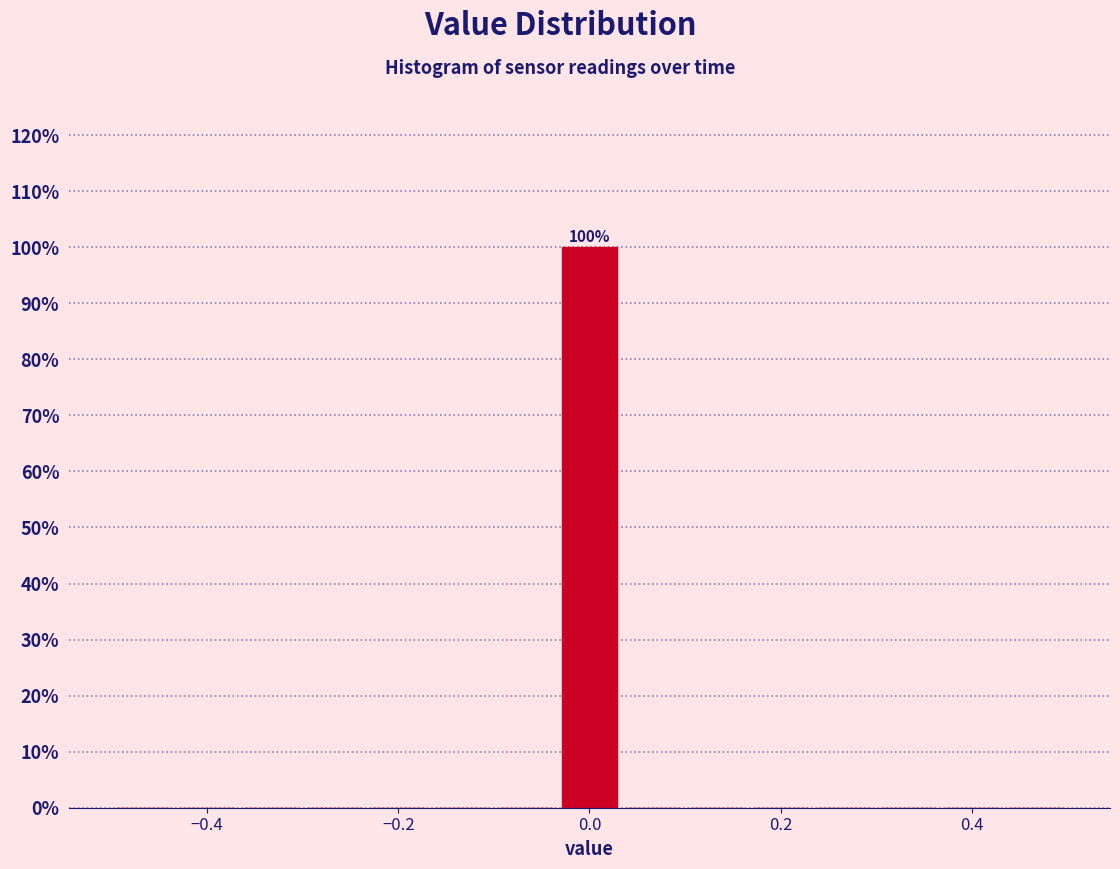

Read against the x-axis, roughly where is the centre of the tallest bar?

0.00